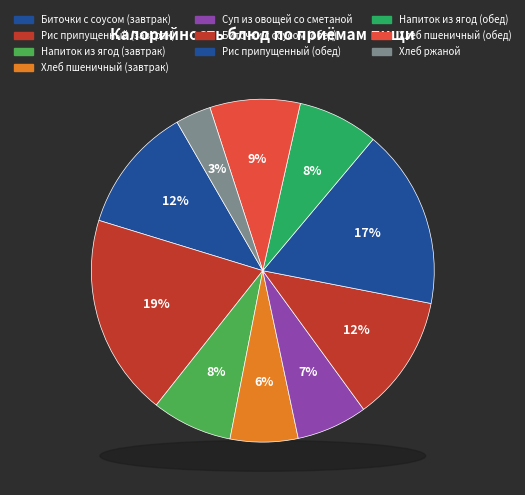

What is the change in value from Рис припущенный (завтрак) to Хлеб пшеничный (завтрак)?

-167